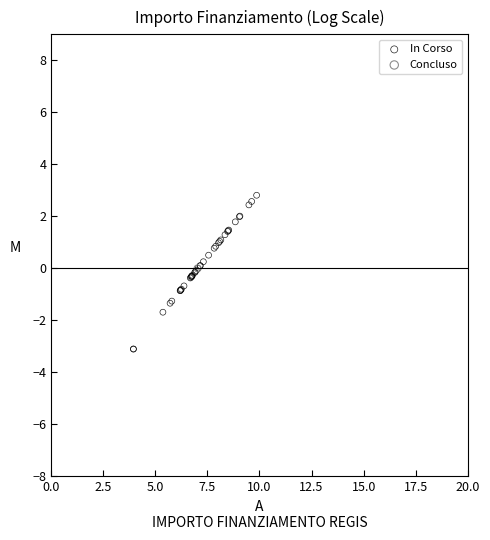

What are all the series names shown in the legend?

In Corso, Concluso